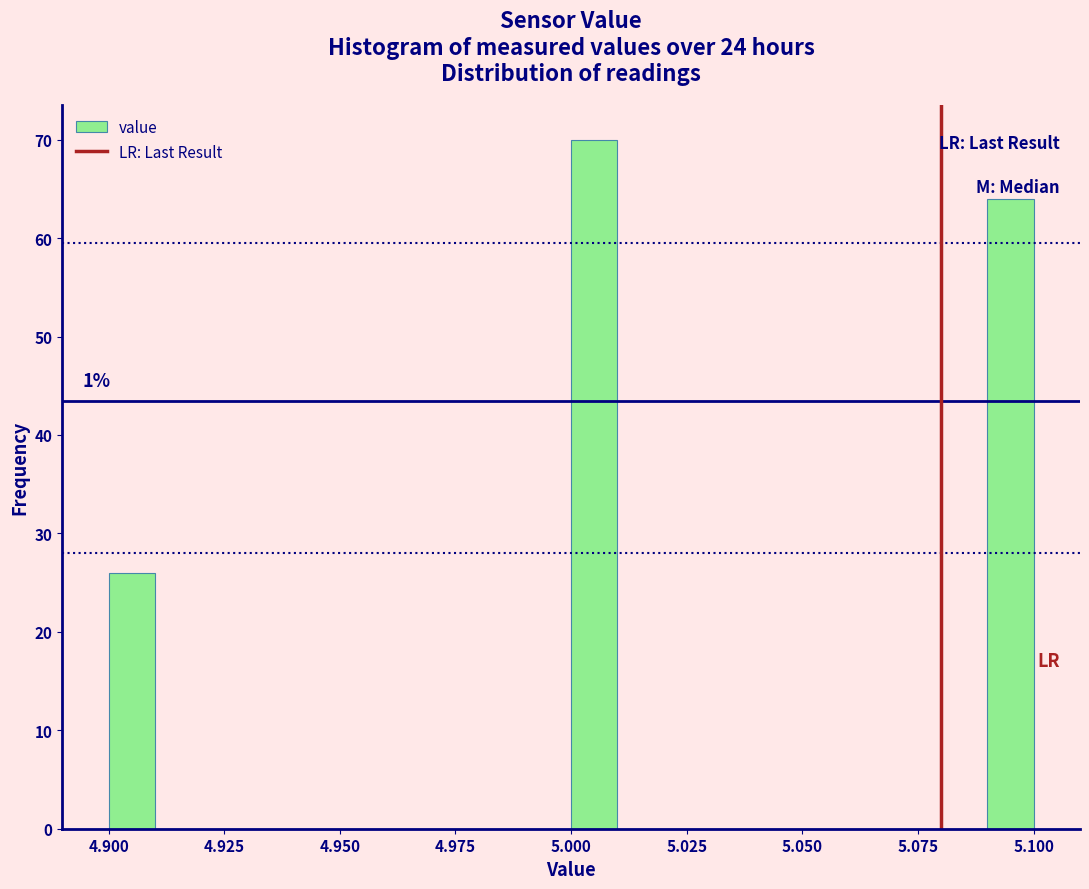

Around what value on the x-axis is the tallest bar? Give the approximate position of its centre, as read against the axis.

5.005